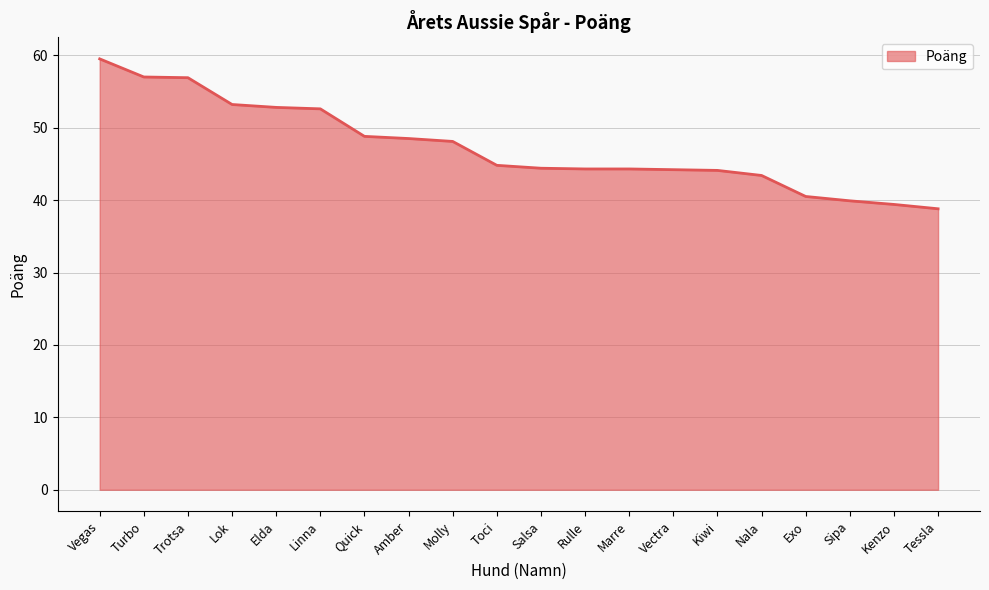

What value does the data have at Elda?

52.8